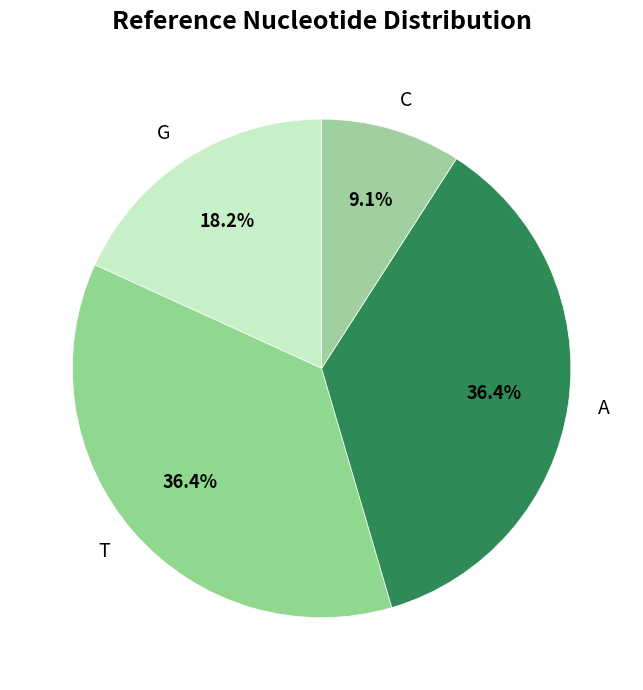

Does any single category account for the majority?

No